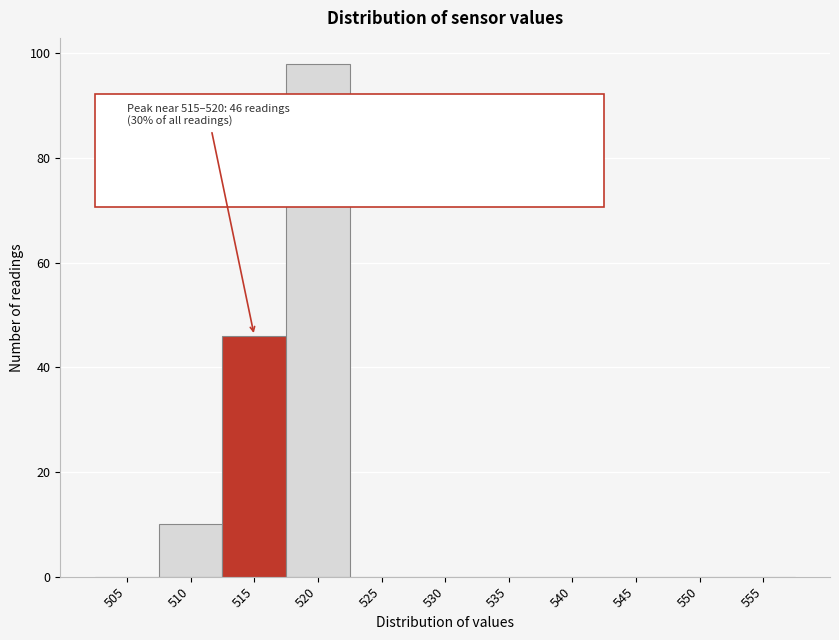

Reading left to right, what are all the values shown in this chart?

505=0	510=10	515=46	520=98	525=0	530=0	535=0	540=0	545=0	550=0	555=0